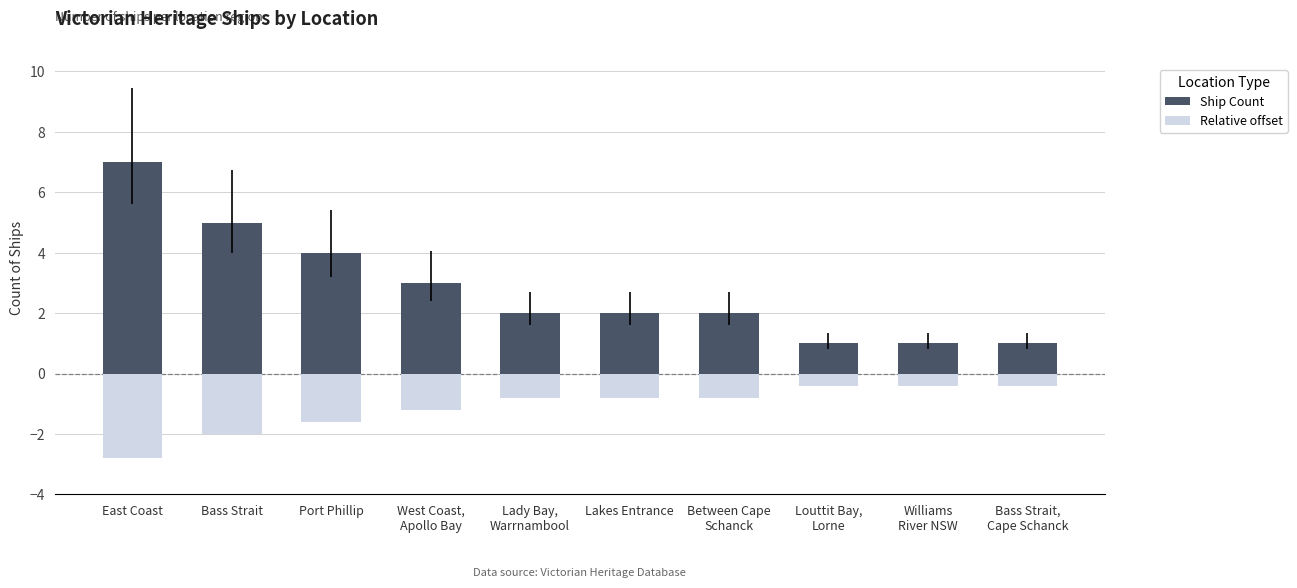

Which category has the highest value in the Ship Count series?

East Coast